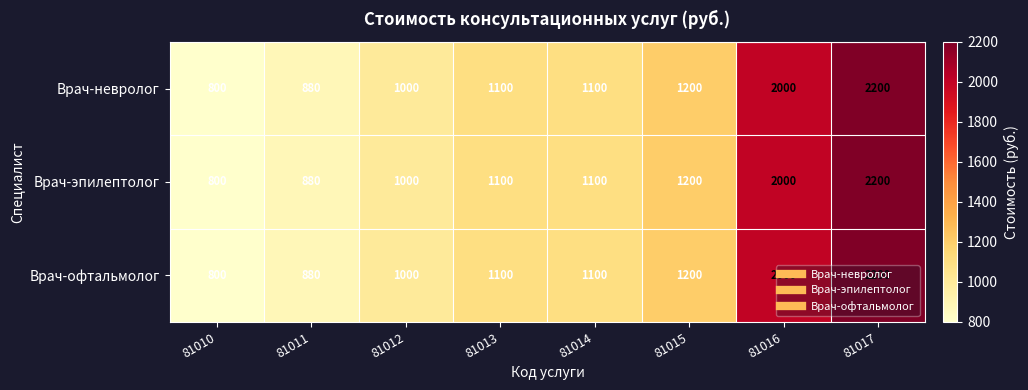

True or false: Врач-невролог has a value of 381 at 81012.

False